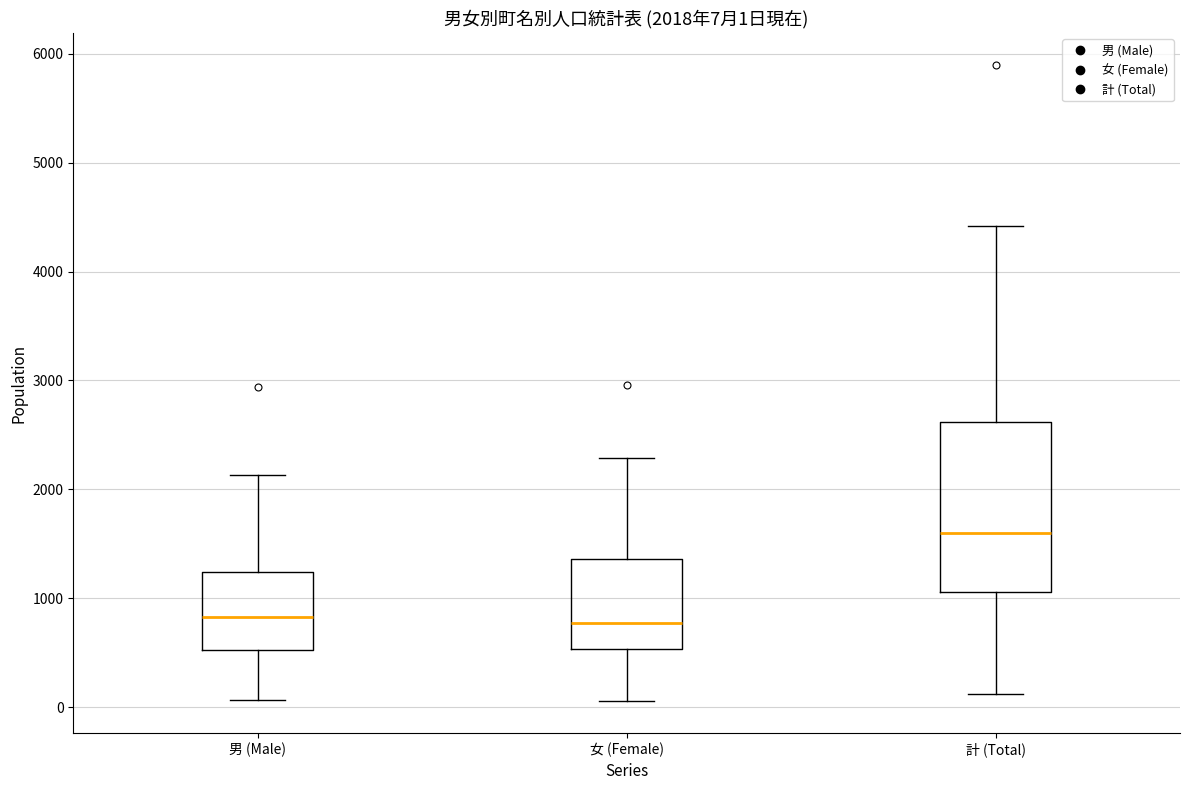

Comparing the boxes themselves (not the whiskers), which one is the tallest?

計 (Total)